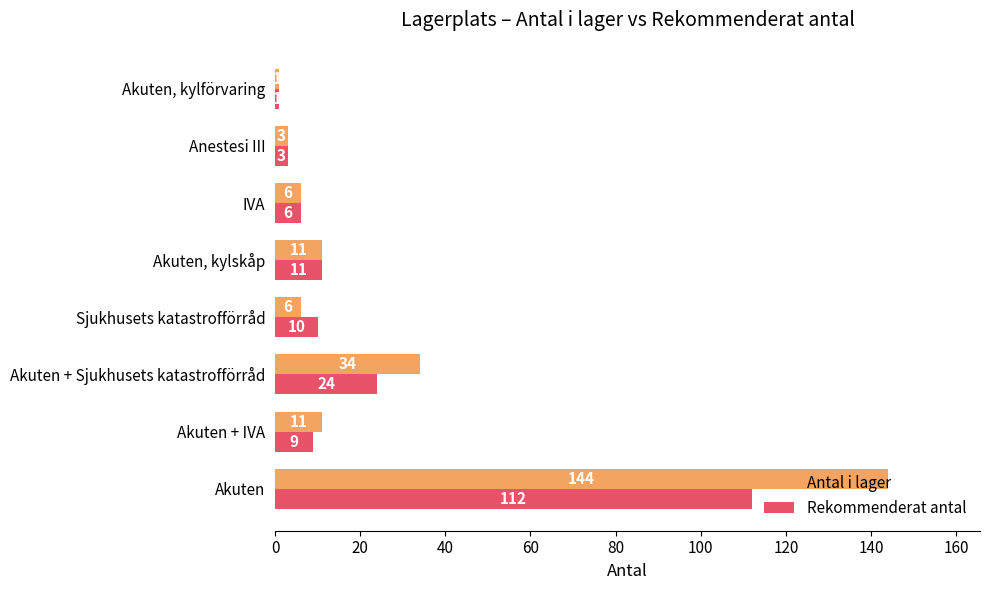

What is the maximum value for Antal i lager?

144